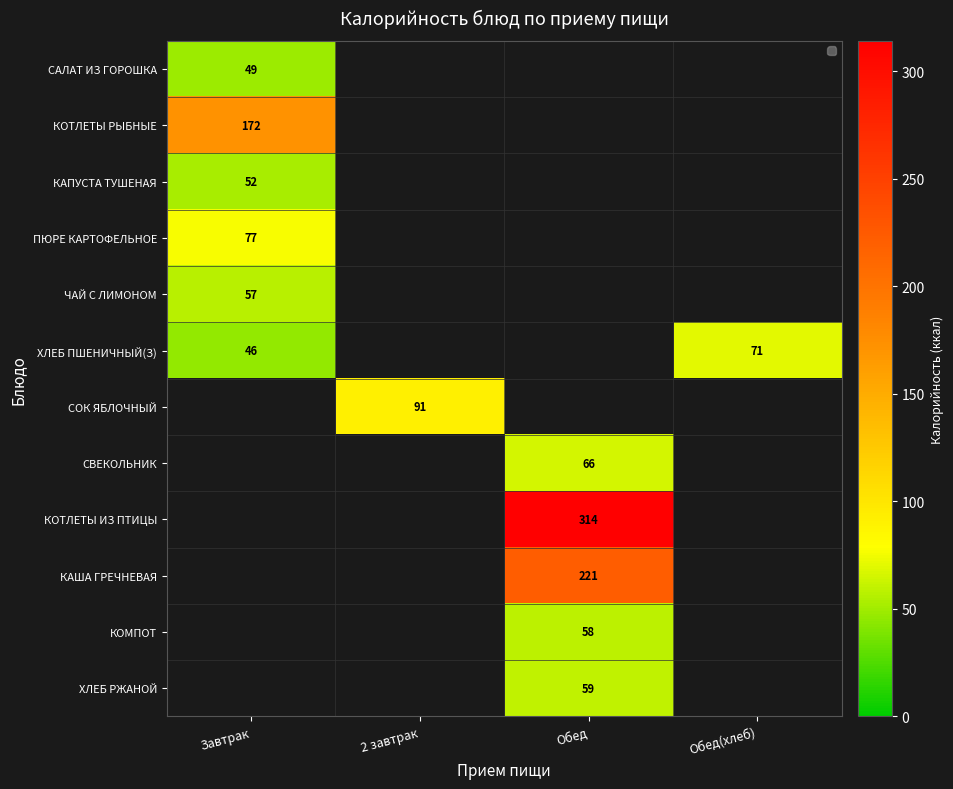

True or false: КОТЛЕТЫ РЫБНЫЕ has a value of 39 at Завтрак.

False